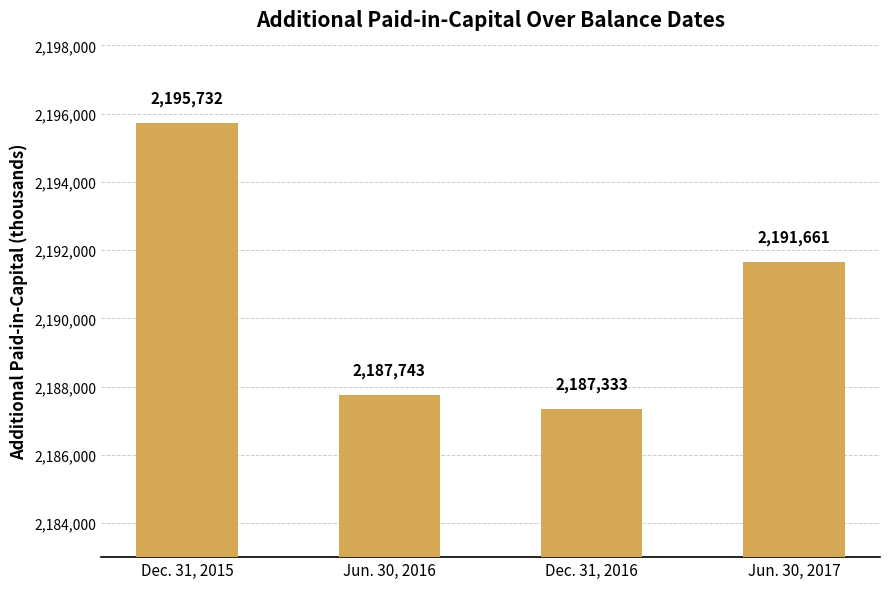

Reading left to right, list all the values displayed in this chart.

2195732	2187743	2187333	2191661